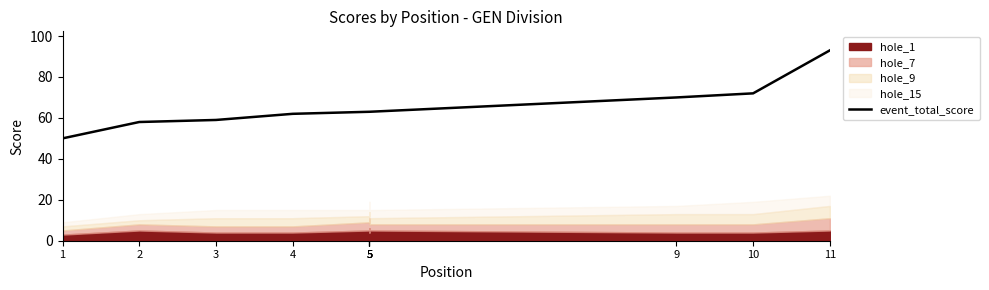

The chart shows a value of 106 at 4. True or false?

False